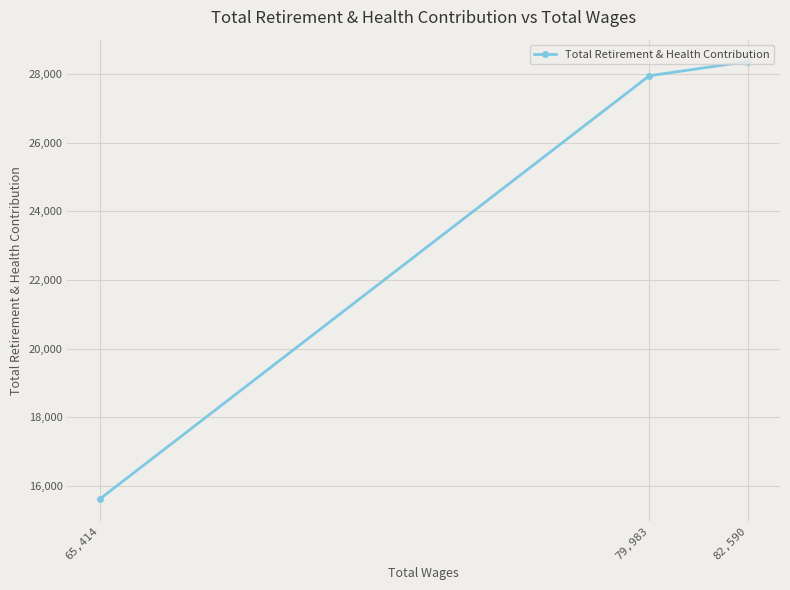

What is the label of the 1st point from the right?

82,590